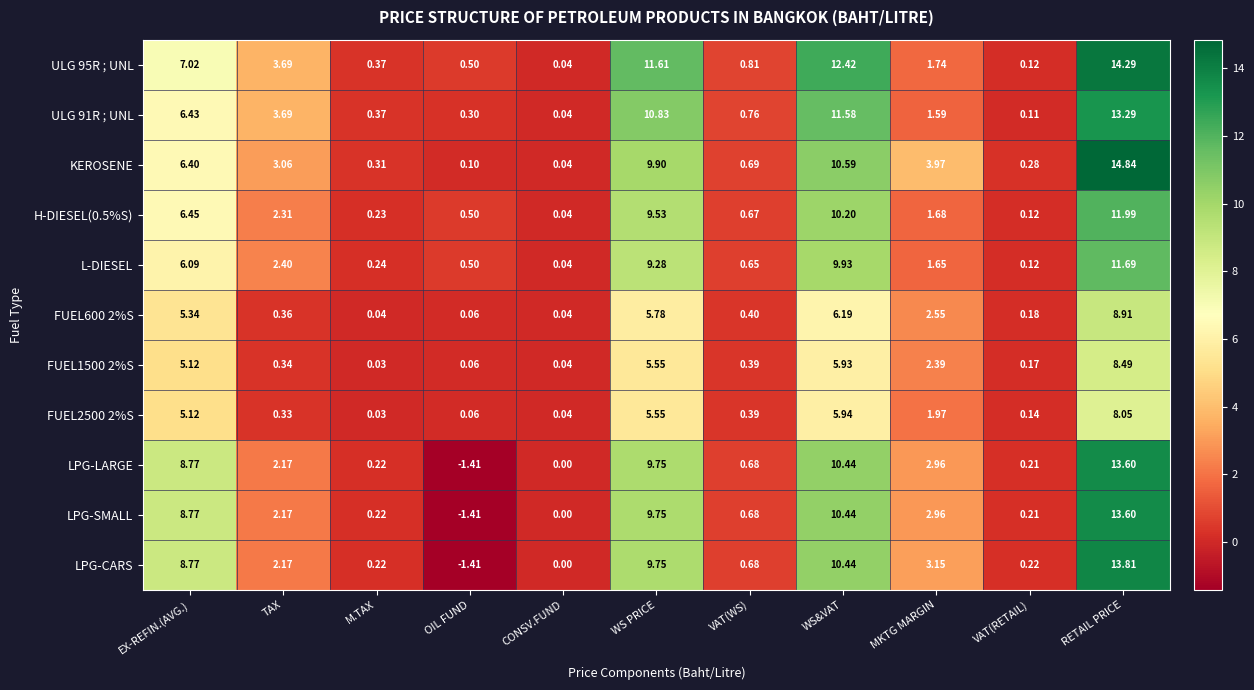

At which category does the chart reach its peak across all series?

RETAIL PRICE